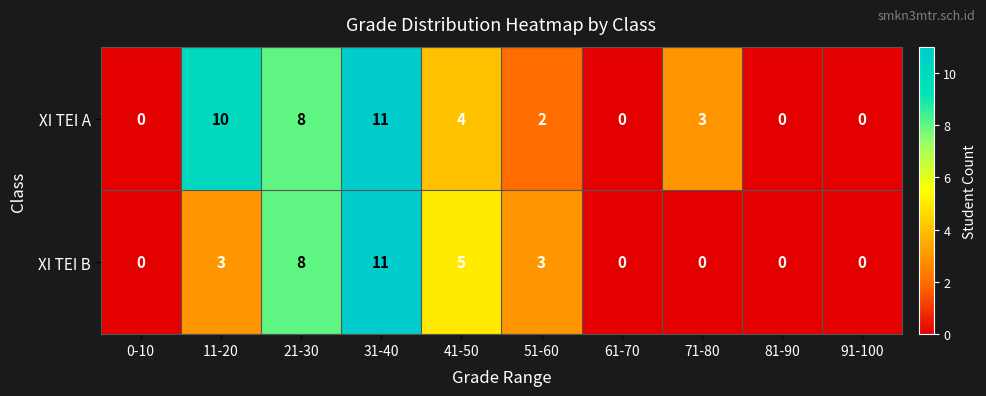

What is the average value of the XI TEI B series?

3